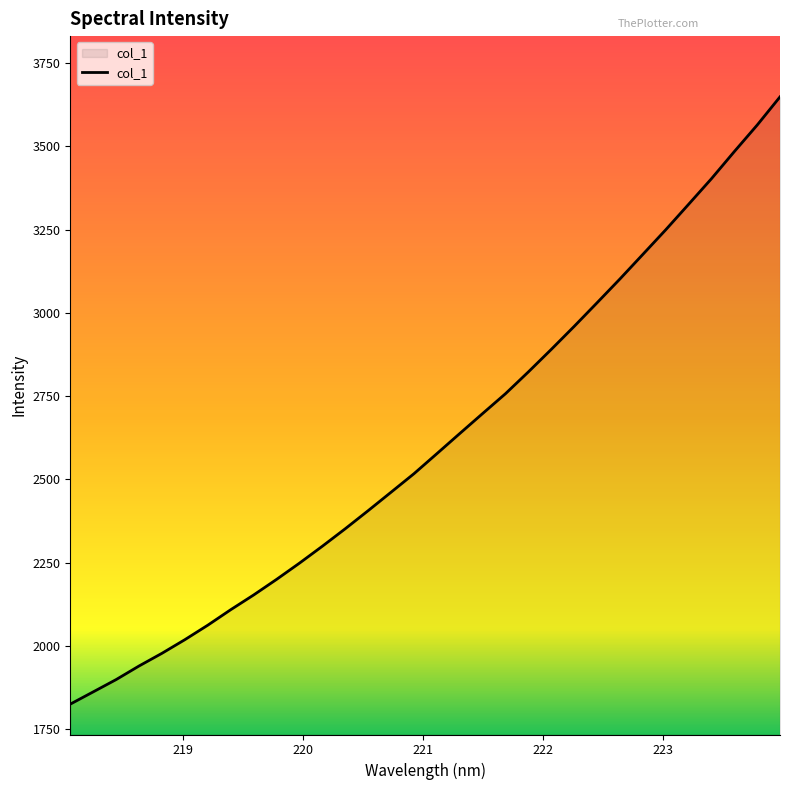

What is the minimum value shown in the chart?

1825.0